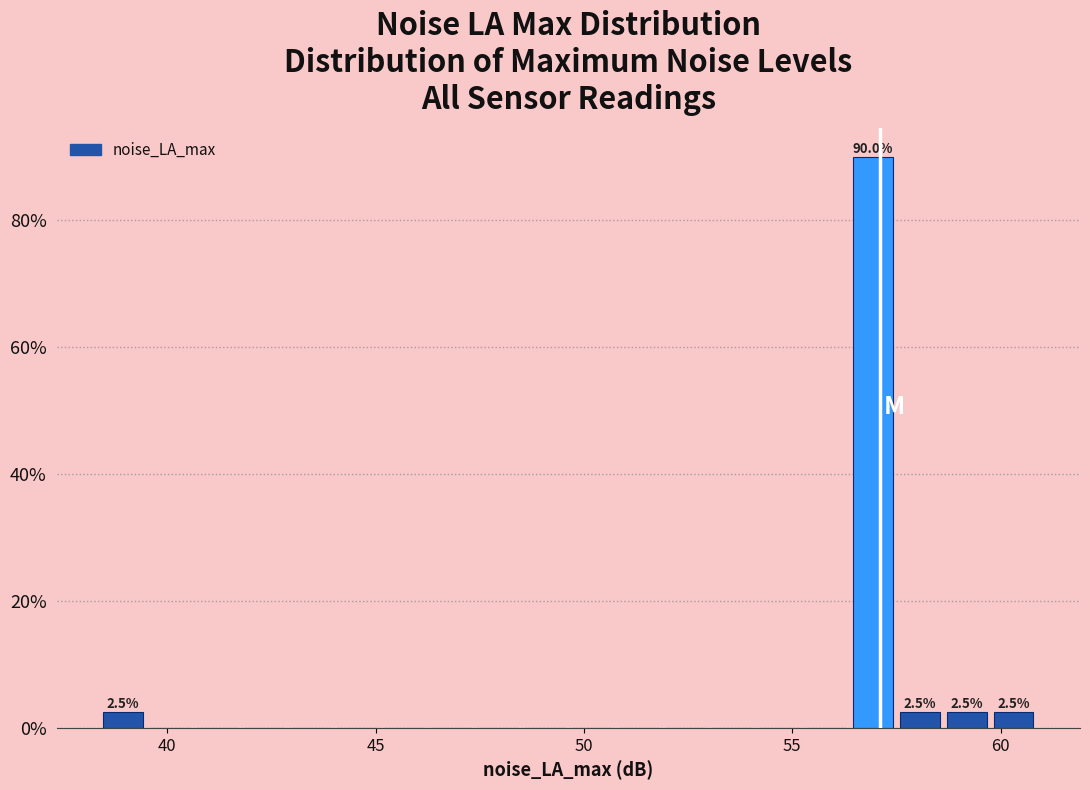

Around what value on the x-axis is the tallest bar? Give the approximate position of its centre, as read against the axis.

57.0